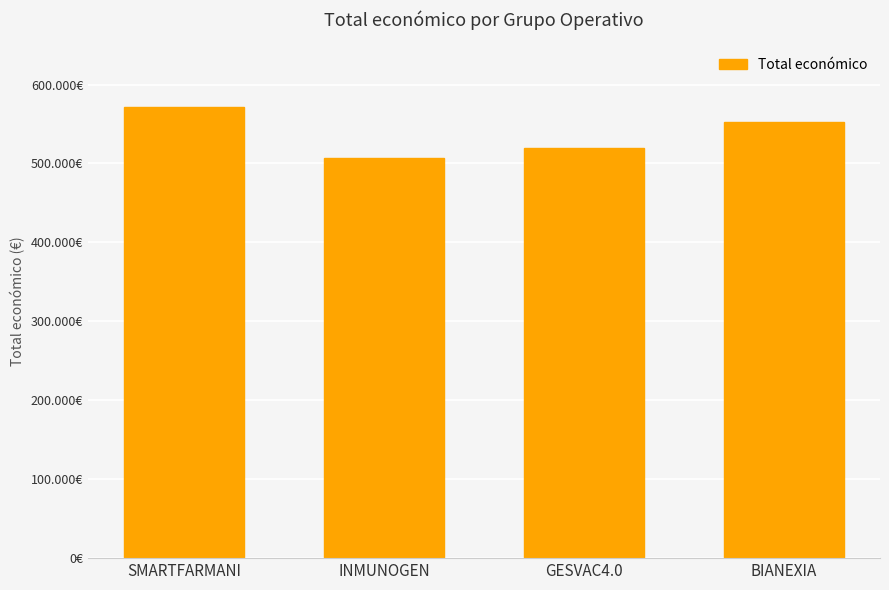

Reading left to right, list all the values displayed in this chart.

571965	506703	520062	553196